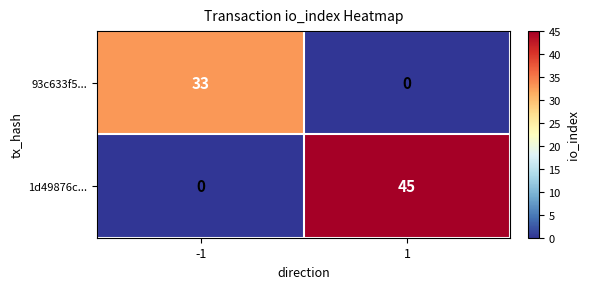

Is the value of 1d49876c... at -1 greater than the value of 93c633f5... at -1?

No